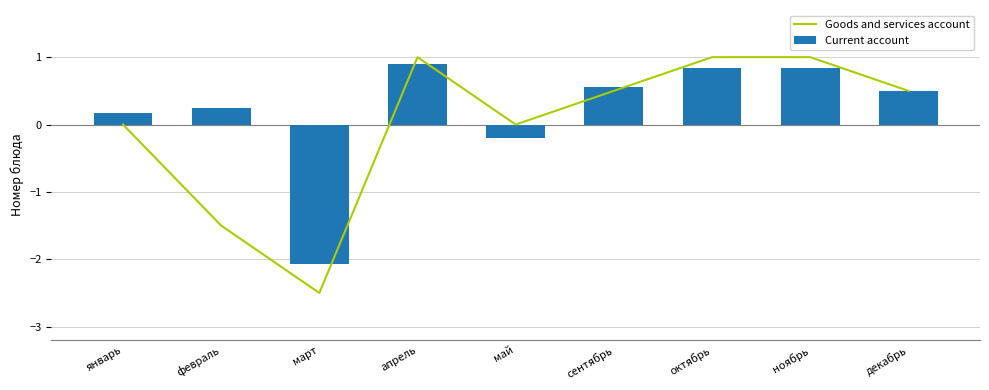

The Current account series shows 0.5 at октябрь. True or false?

False